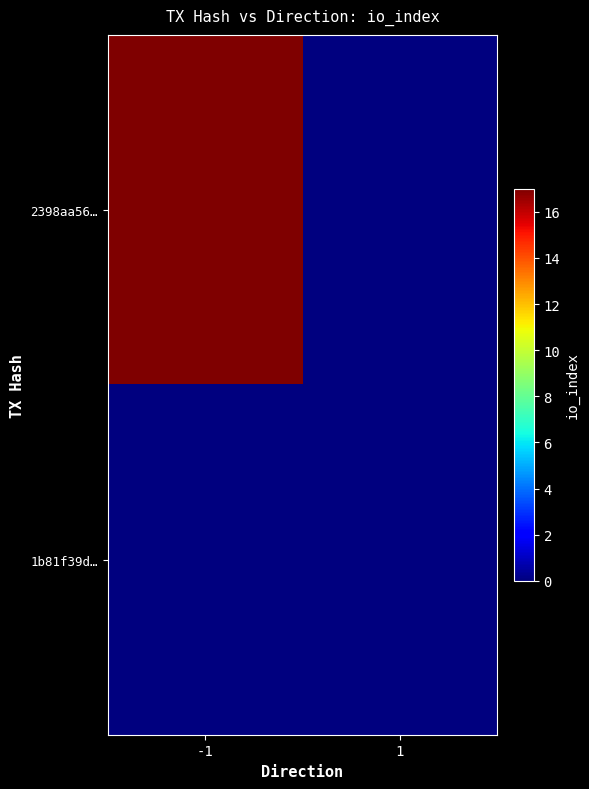

Reading left to right, list all the values displayed in this chart.

2398aa56…: -1=17	1=0
1b81f39d…: -1=0	1=0